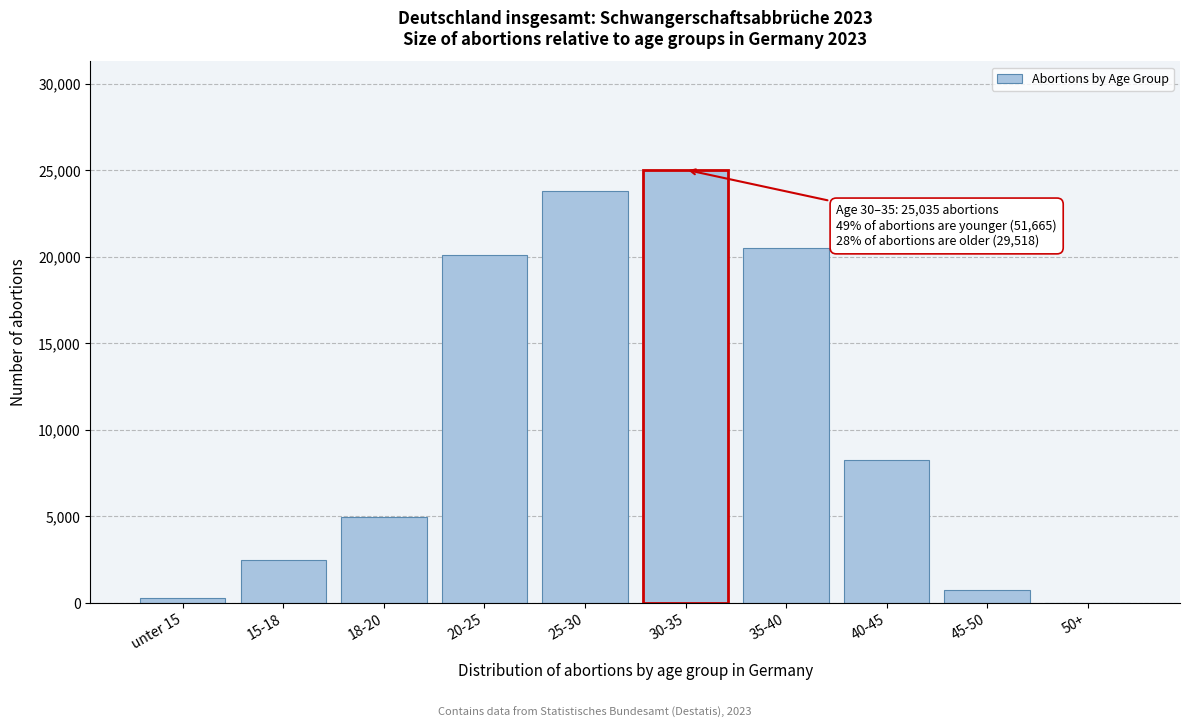

Reading left to right, transcribe all the data shown in this chart.

unter 15=304	15-18=2512	18-20=4949	20-25=20123	25-30=23777	30-35=25035	35-40=20499	40-45=8252	45-50=747	50+=20